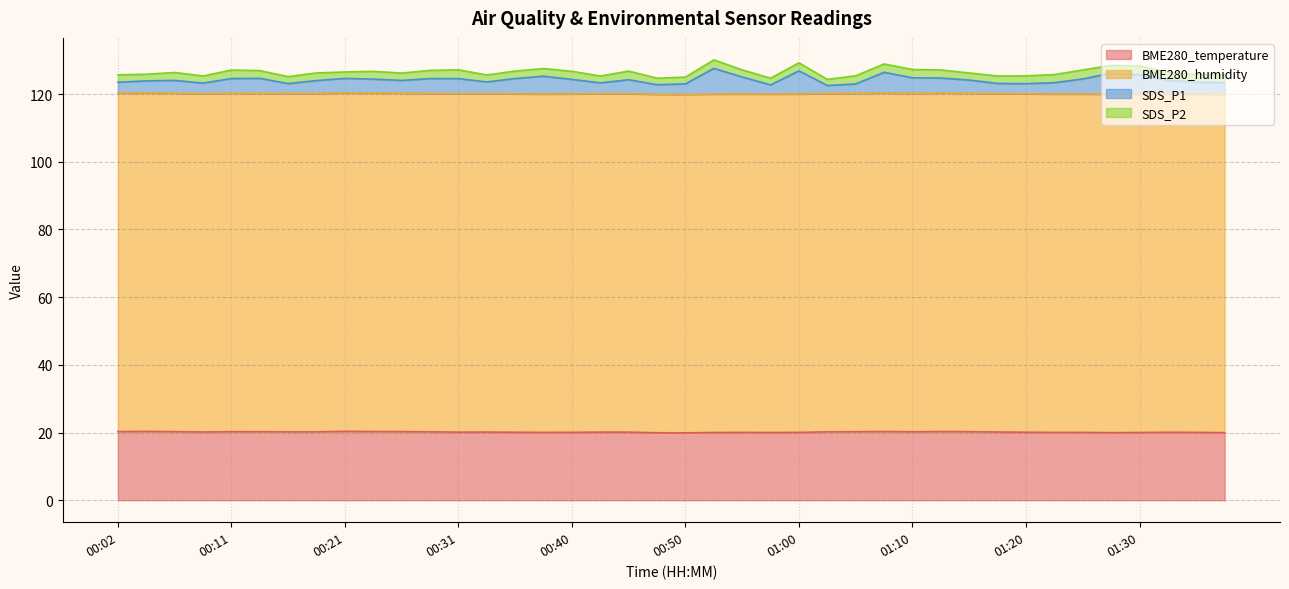

What is the maximum value for BME280_temperature?

20.4